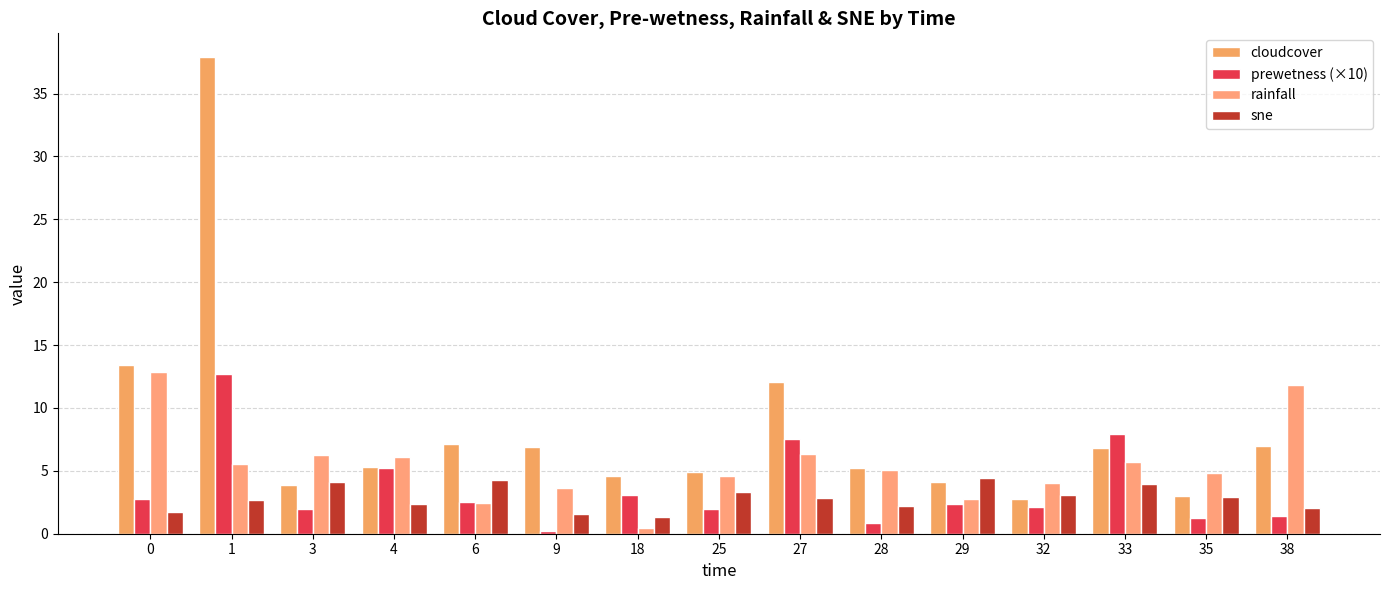

What is the difference between the highest and lowest values at 9?

6.7